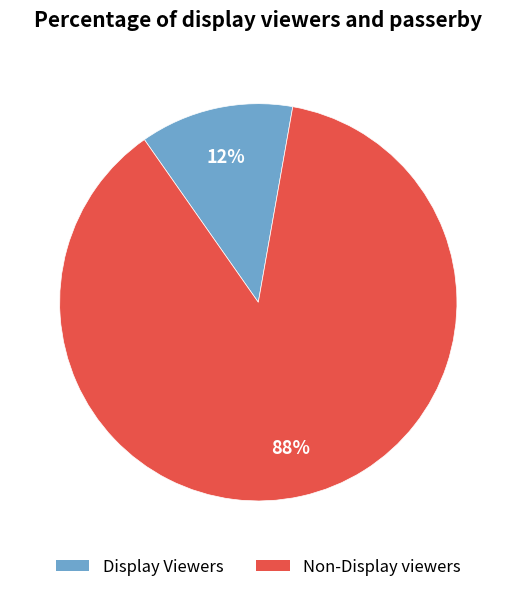

Is there any slice that represents more than half of the pie?

Yes